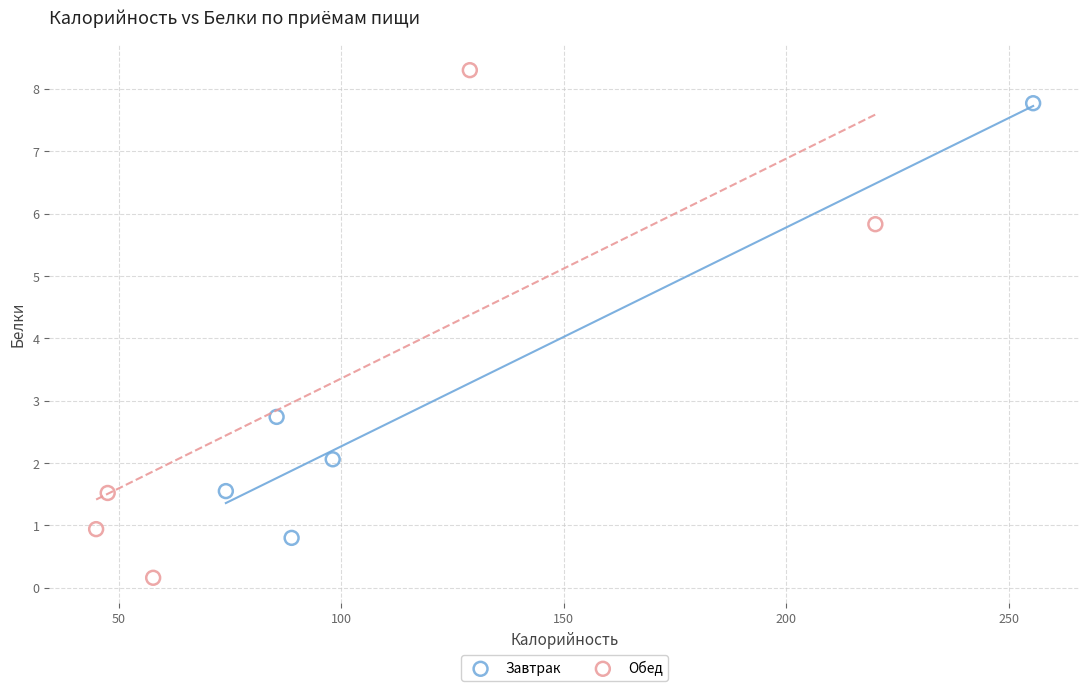

Which series reaches the maximum Y coordinate?

Обед